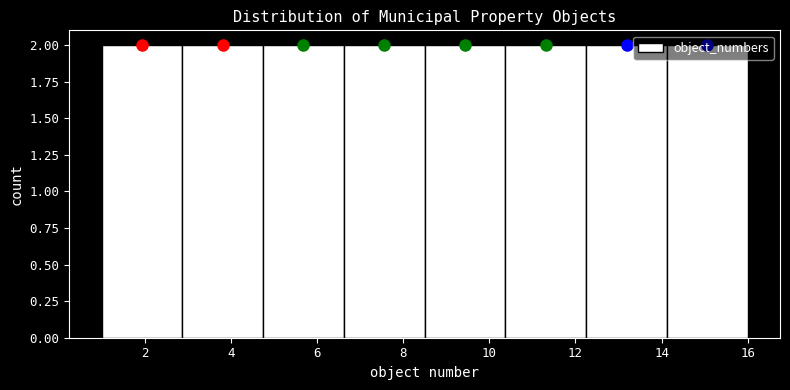

Reading left to right, transcribe this chart: for each bar, give the range it covers on the x-axis and its height. Neither the bar edges nor the heights are printed on the chart, so give them approximately, as read against the axes.

1.0 to 2.8: 2
2.8 to 4.8: 2
4.8 to 6.6: 2
6.6 to 8.6: 2
8.6 to 10.4: 2
10.4 to 12.2: 2
12.2 to 14.2: 2
14.2 to 16.0: 2